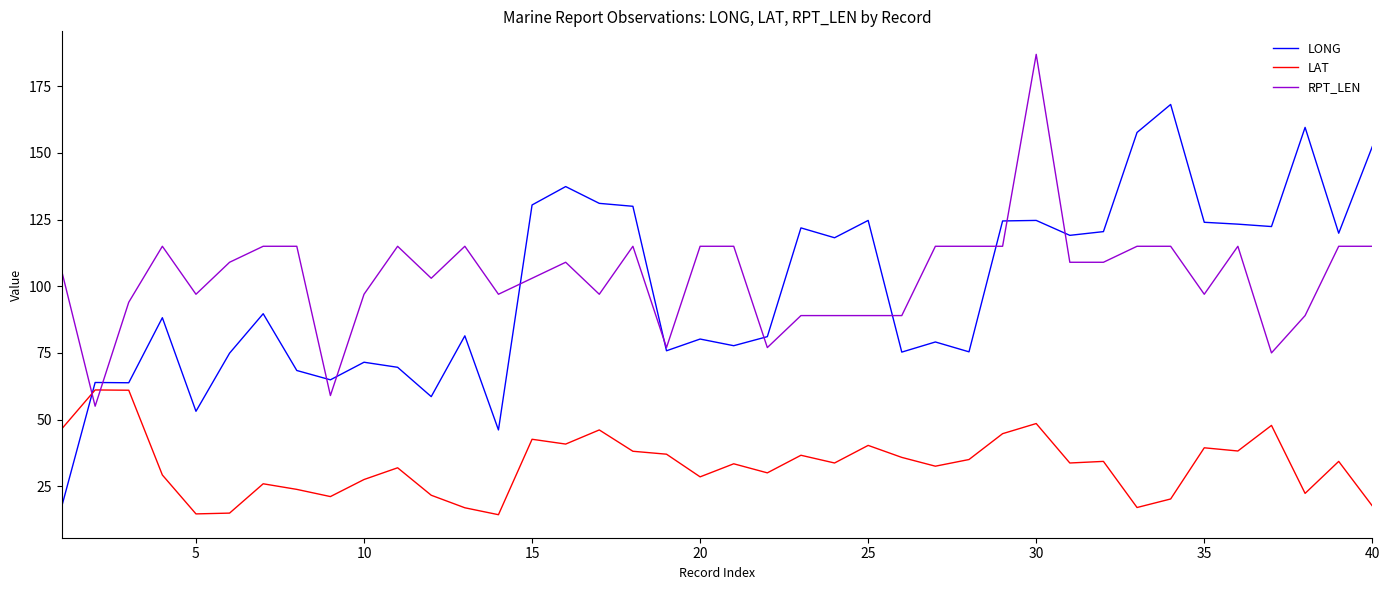

What is the maximum value for RPT_LEN?

187.0